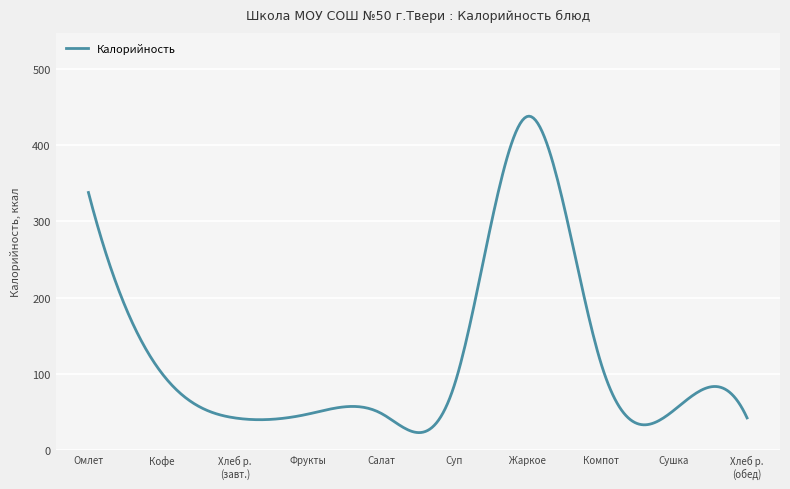

What is the difference between the maximum and minimum values?

415.6